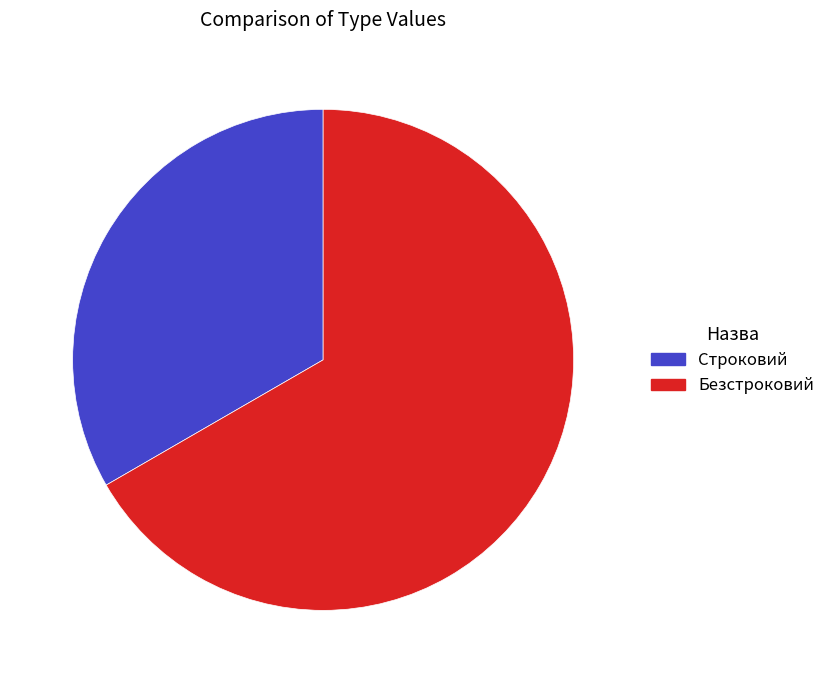

What is the majority slice?

Безстроковий